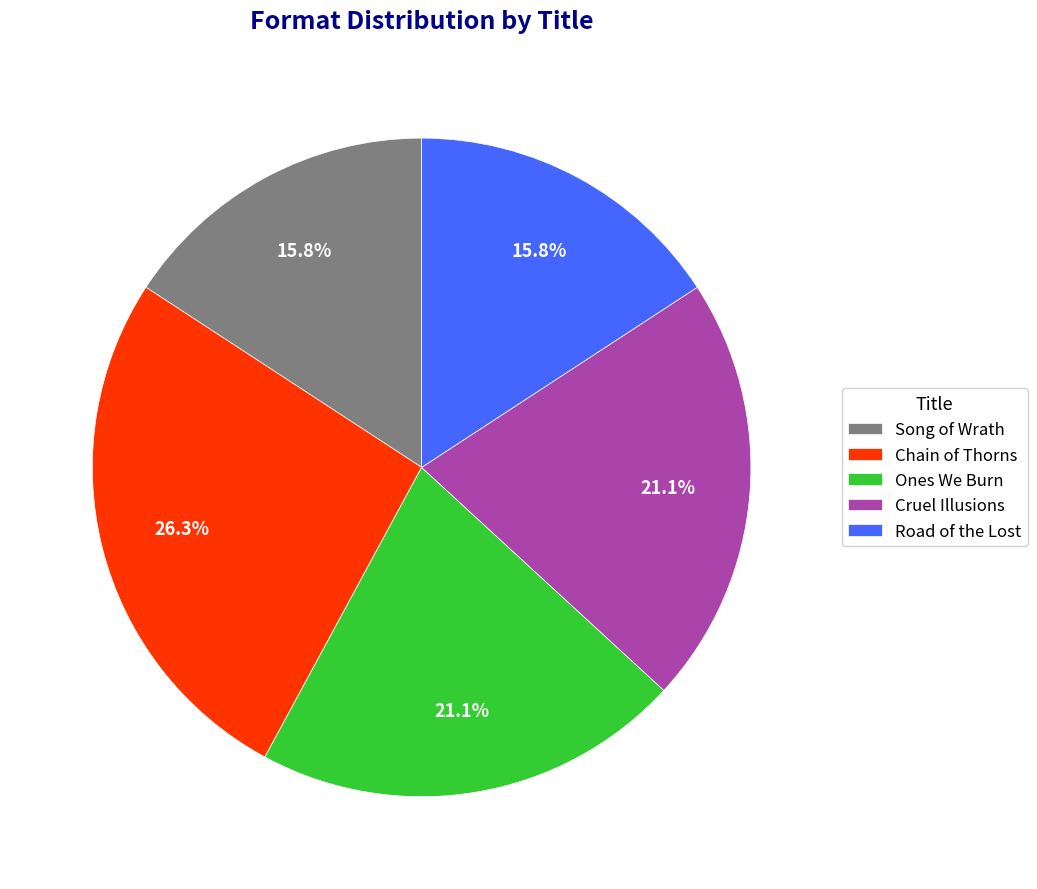

Which category has the biggest portion of the pie?

Chain of Thorns